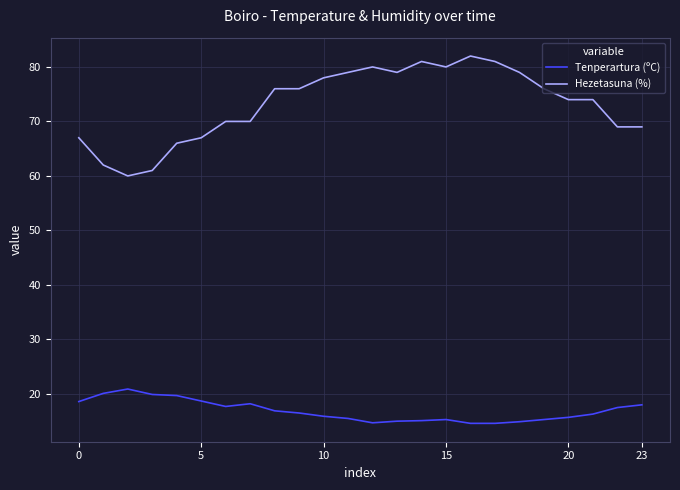

What is the difference between the maximum and minimum values in the Tenperartura (ºC) series?

6.3